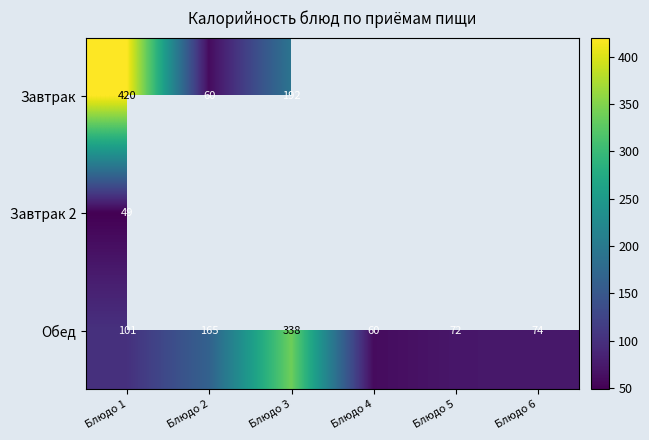

What is the average value of the Обед series?

135